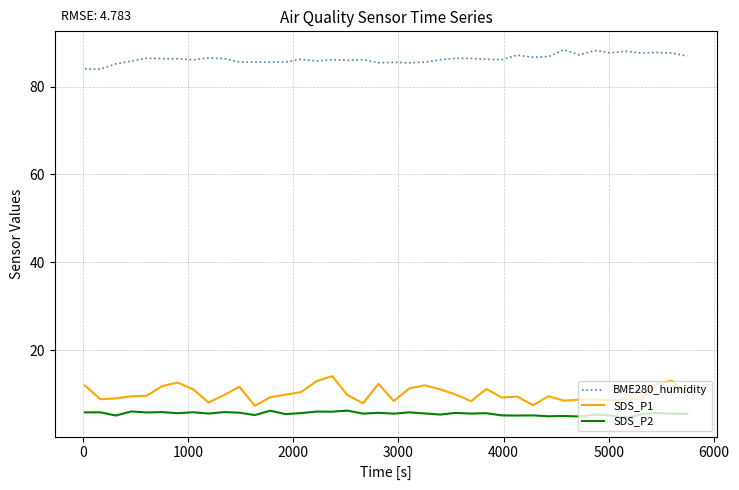

What is the smallest value displayed?

4.5